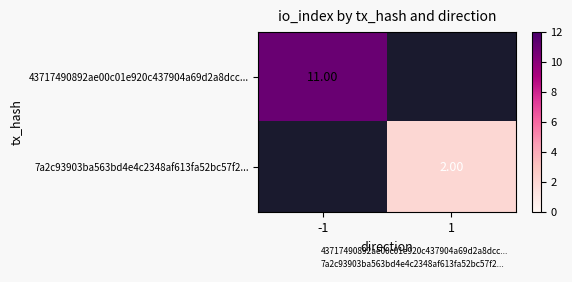

Count the number of categories in the chart.

2